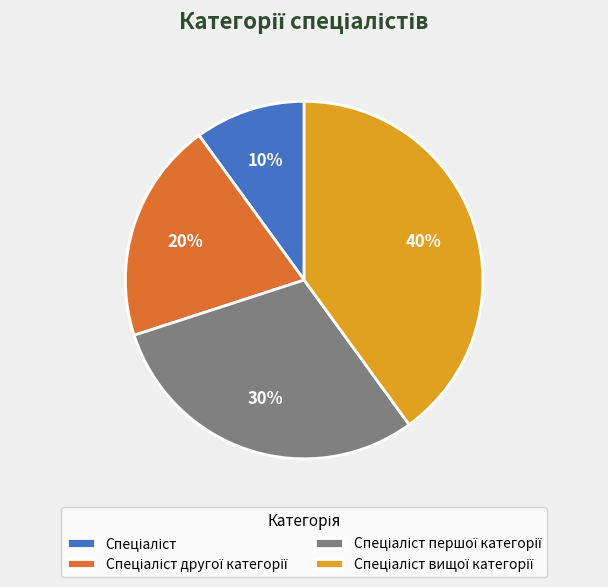

To the nearest percent, what is the average slice percentage?

25%